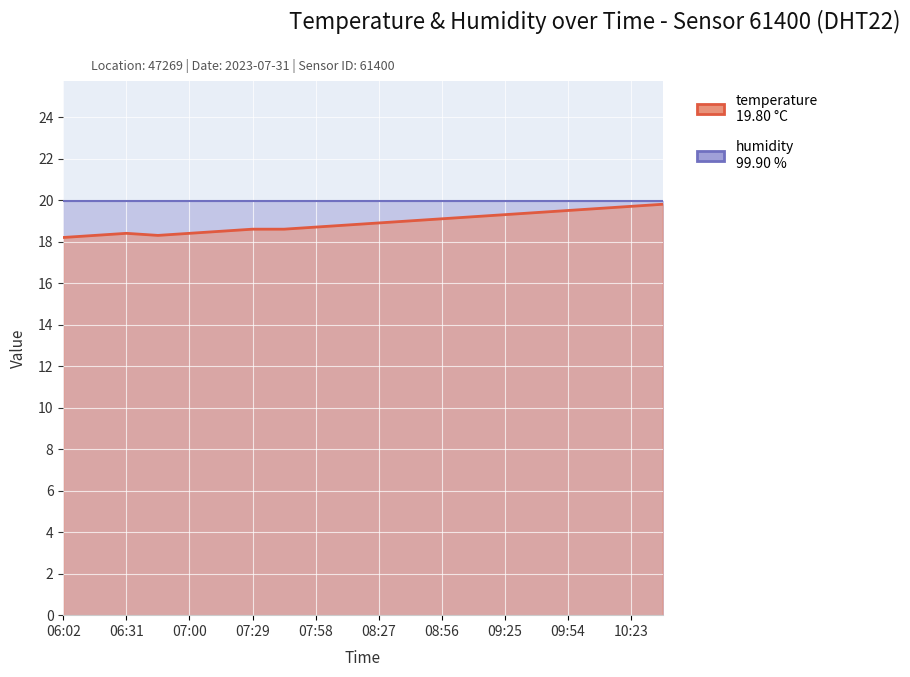

What is the difference between the maximum and minimum values?

1.6